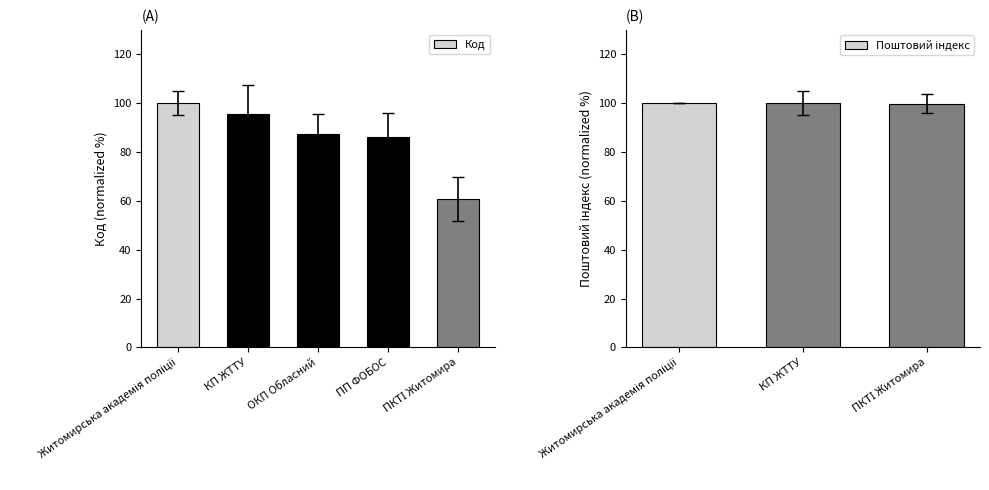

What is the average value of the Код series?

85.9